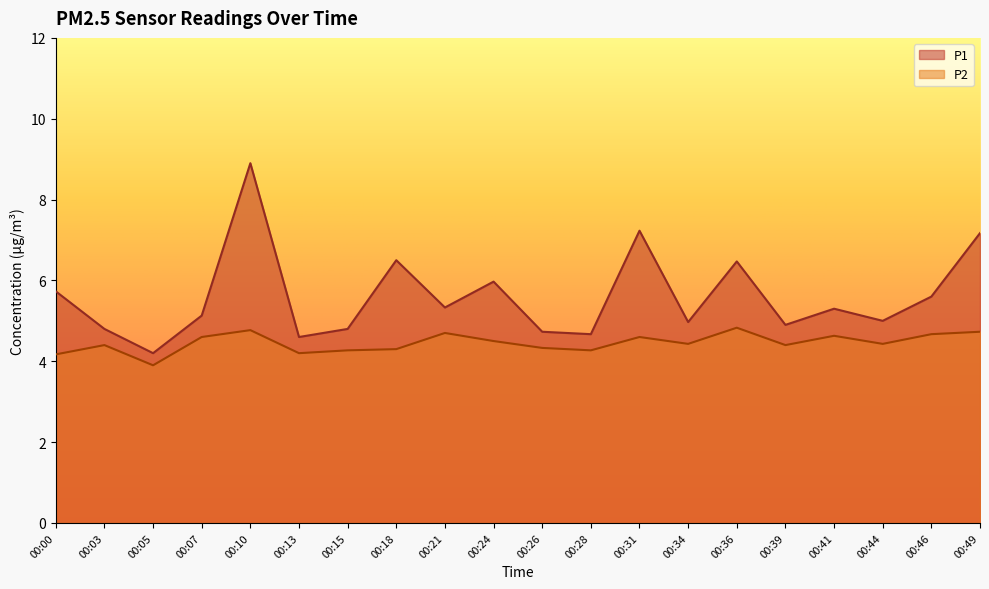

How many data points in P2 are above 4?

19